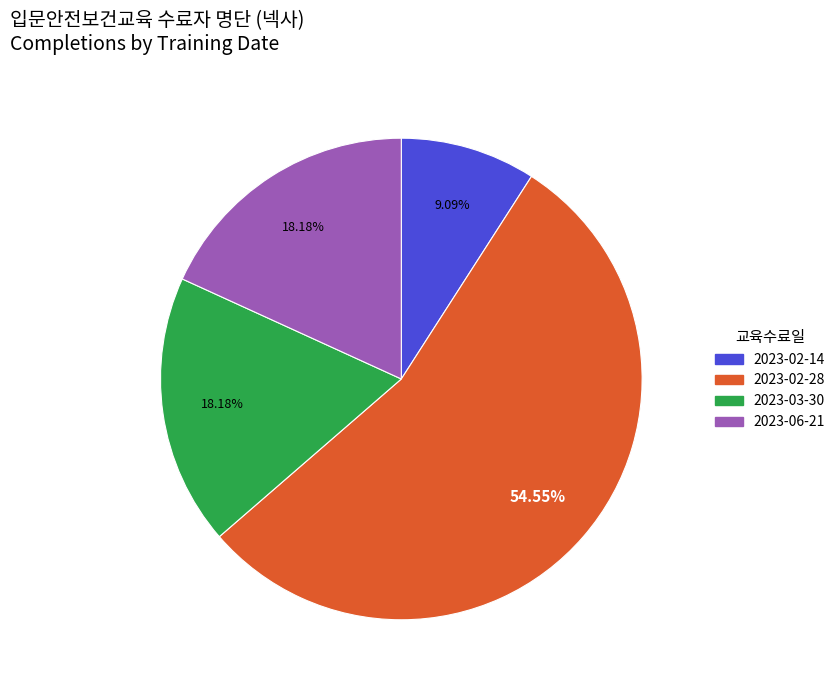

Which category has the smallest portion of the pie?

2023-02-14